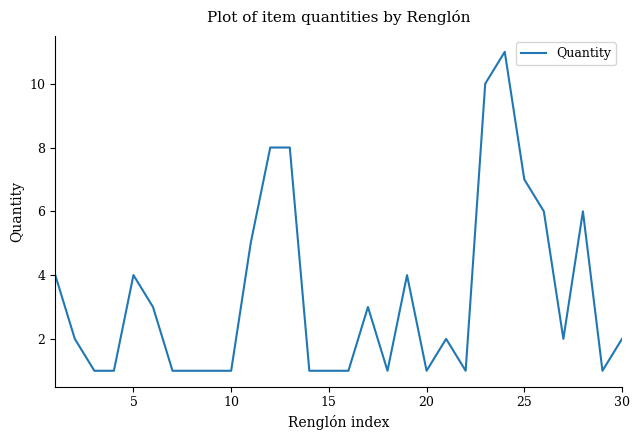

Reading left to right, extract all data points from this chart.

4	2	1	1	4	3	1	1	1	1	5	8	8	1	1	1	3	1	4	1	2	1	10	11	7	6	2	6	1	2